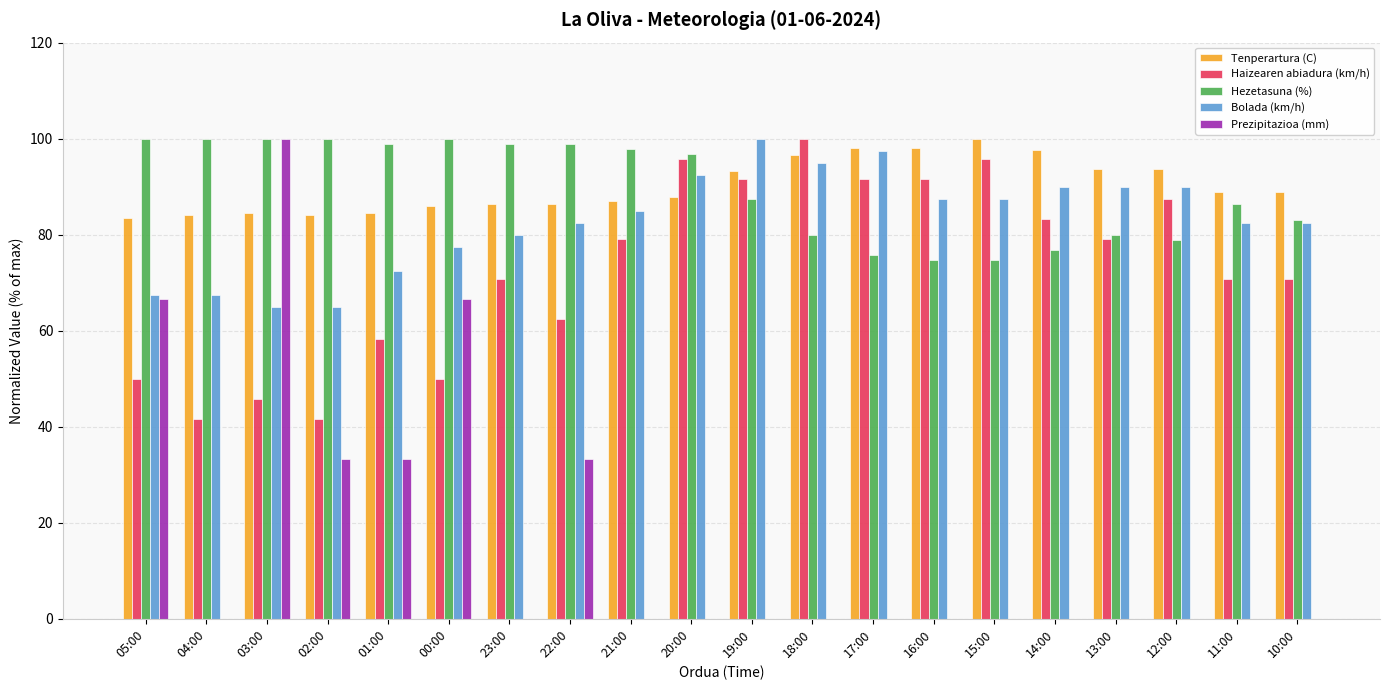

What is the total value across all series at 03:00?

395.4